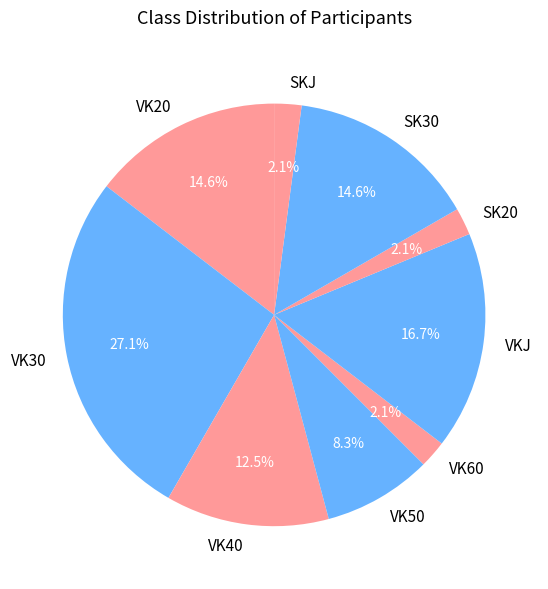

To the nearest percent, what is the combined percentage of VK60 and VK40?

15%